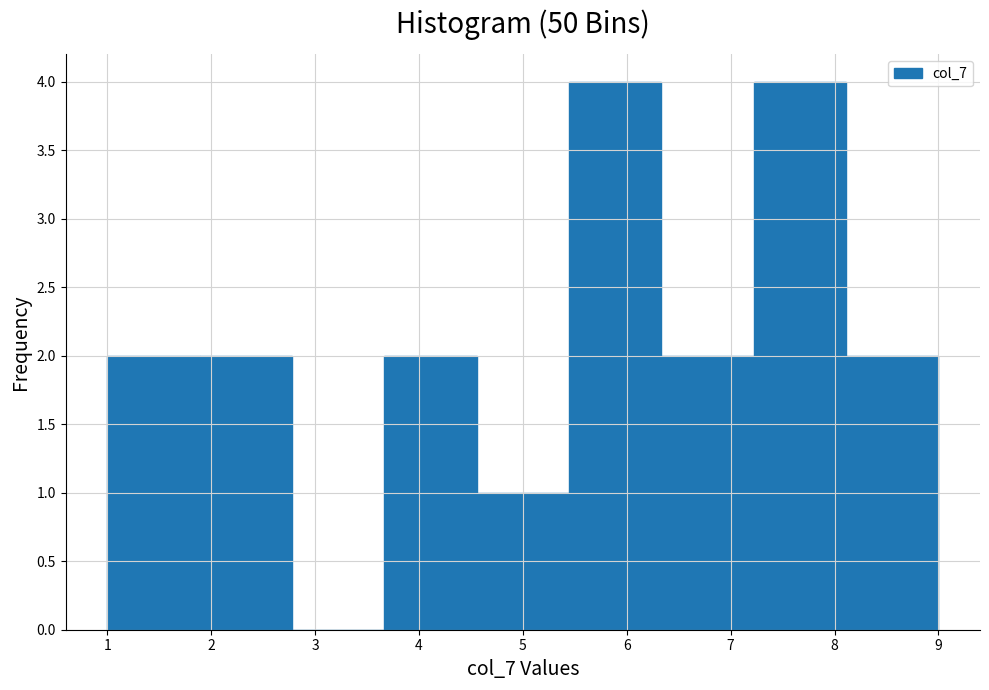

Reading left to right, transcribe this chart: for each bar, give the range it covers on the x-axis and its height. Neither the bar edges nor the heights are printed on the chart, so give them approximately, as read against the axes.

1.0 to 1.9: 2
1.9 to 2.8: 2
2.8 to 3.7: 0
3.7 to 4.6: 2
4.6 to 5.4: 1
5.4 to 6.3: 4
6.3 to 7.2: 2
7.2 to 8.1: 4
8.1 to 9.0: 2